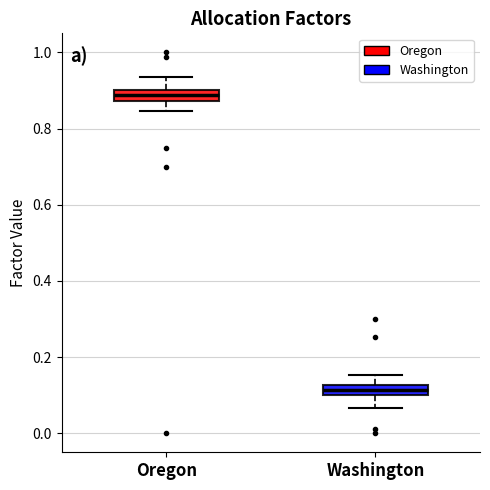

Which box's median line is the lowest?

Washington